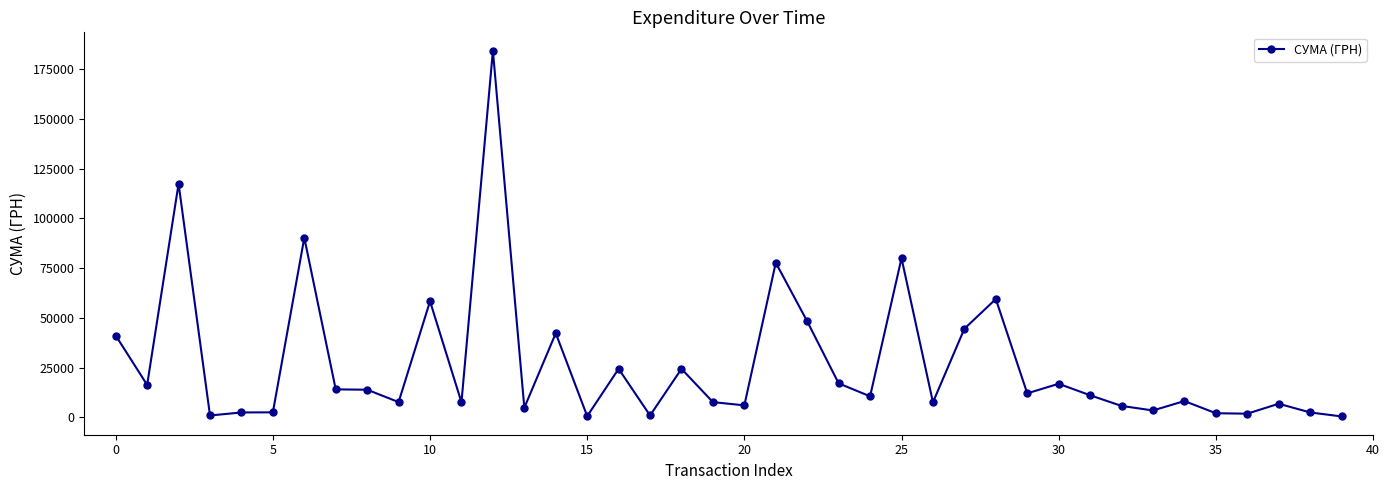

What is the greatest value displayed?

184432.0